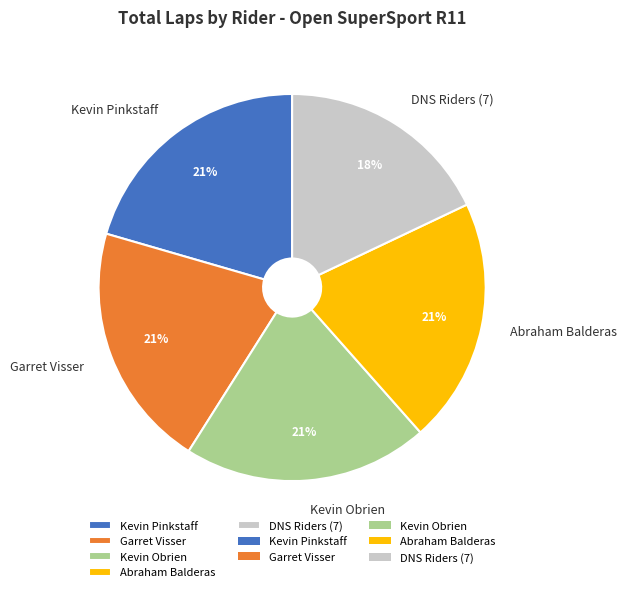

The Abraham Balderas slice represents 14% of the pie. True or false?

False